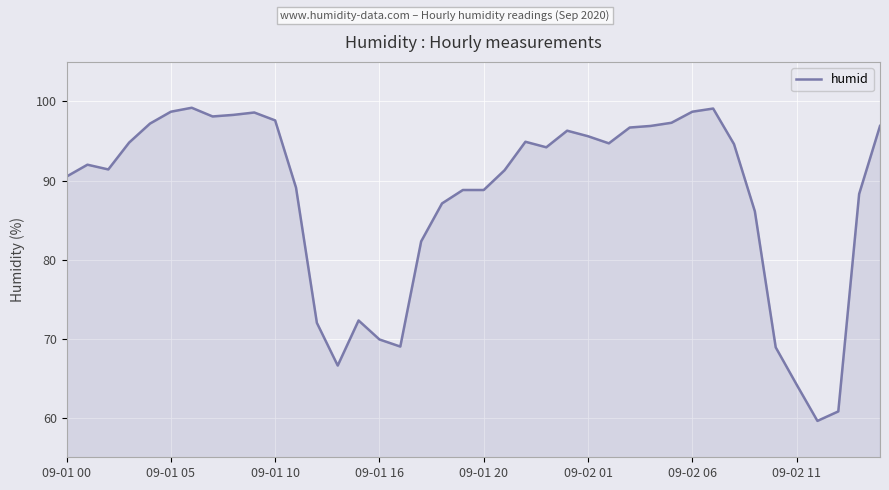

What is the difference between the maximum and minimum values?

39.6